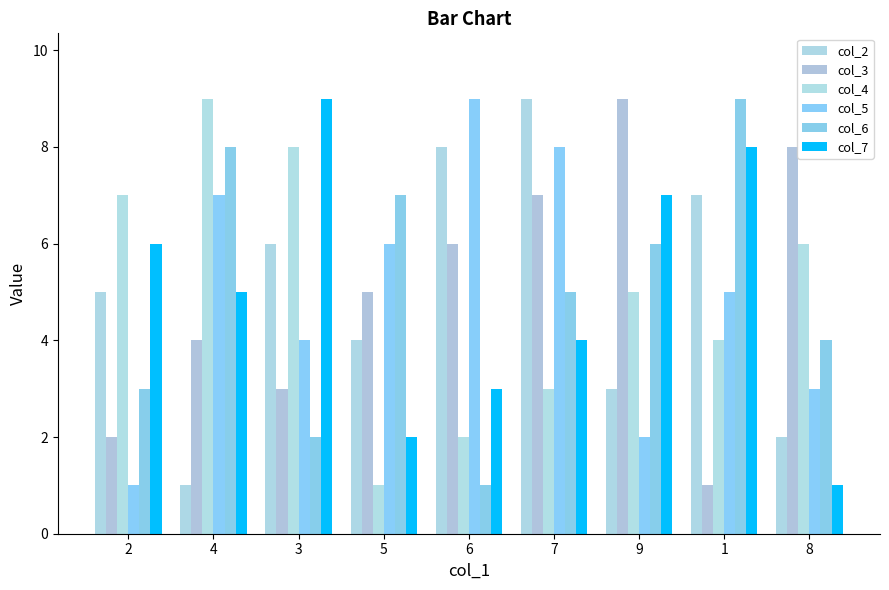

What is the maximum value shown in the chart?

9